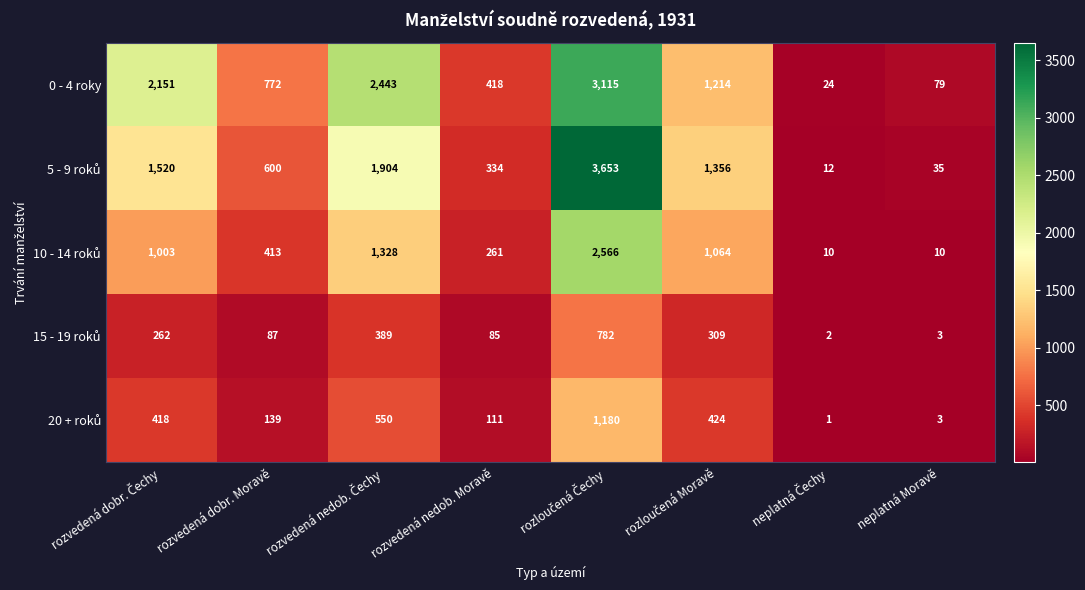

Which series has the largest total across all categories?

0 - 4 roky